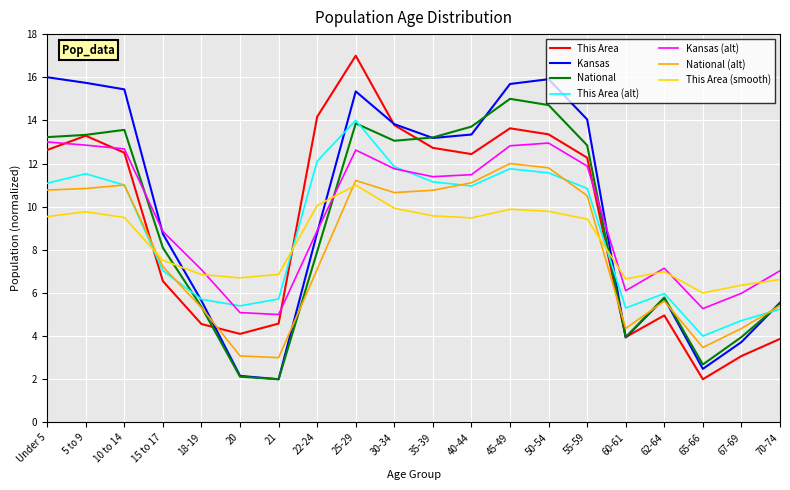

How many interior local valleys does the Kansas series have?

4